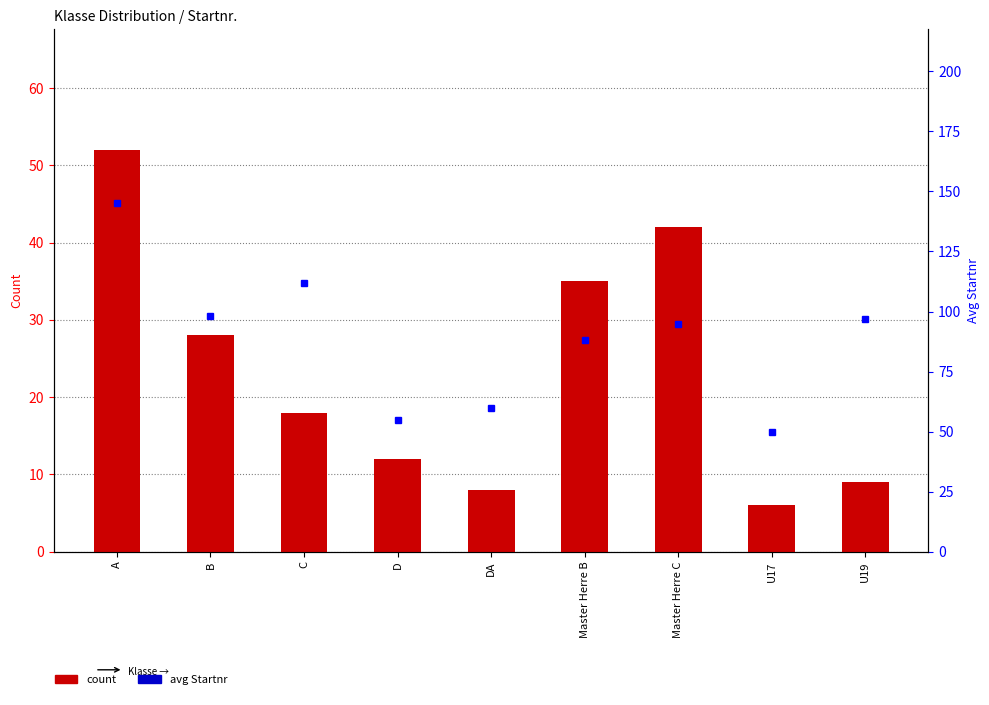

How many data points in avg Startnr are less than 95?

4